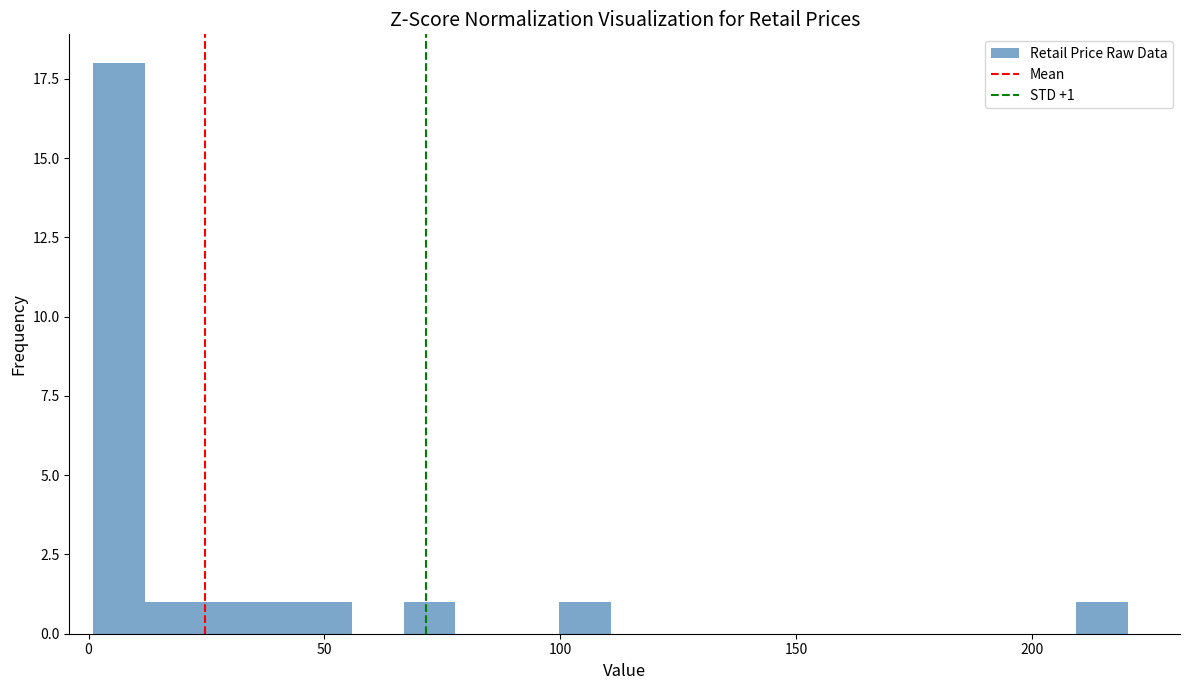

Around what value on the x-axis is the tallest bar? Give the approximate position of its centre, as read against the axis.

5